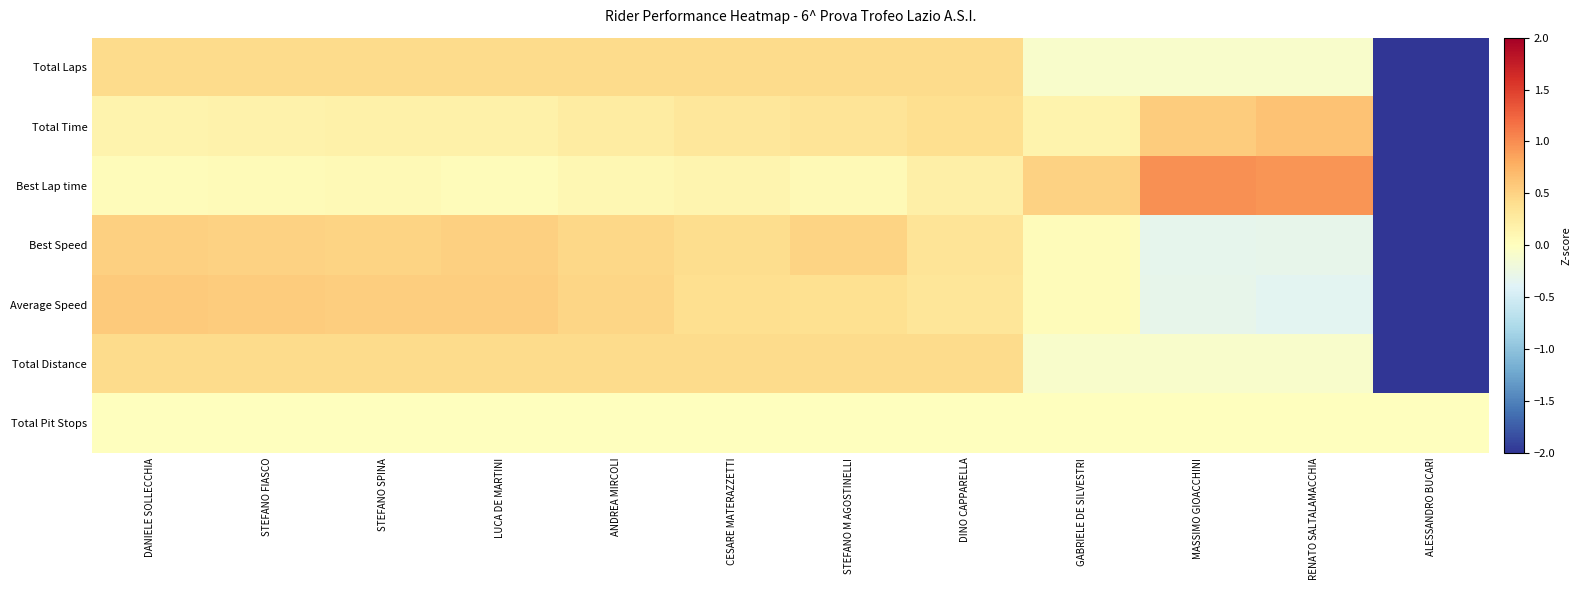

At how many categories does at least one series exceed -1?

12